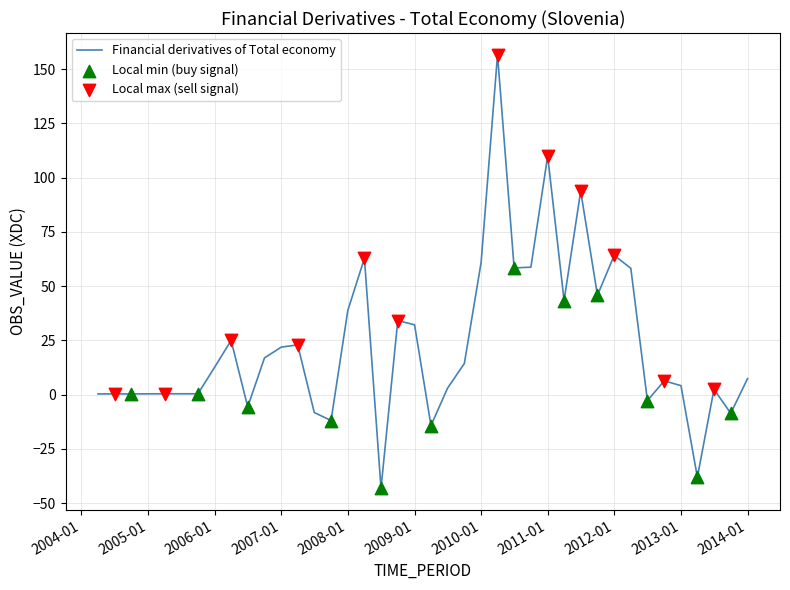

What is the minimum value shown in the chart?

-43.2